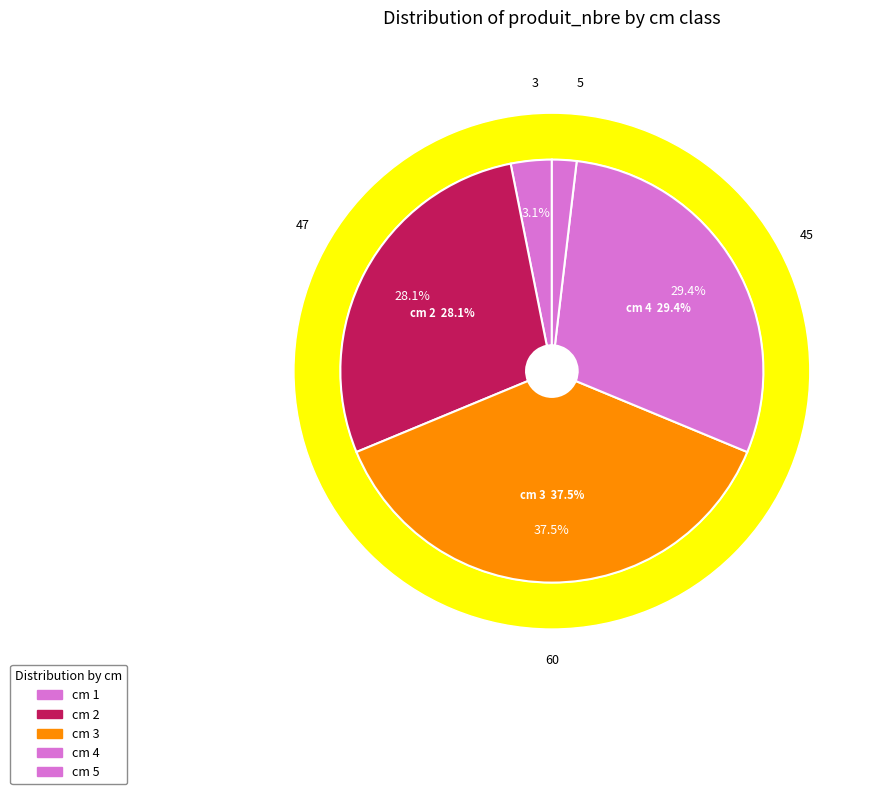

Does any single category account for the majority?

No